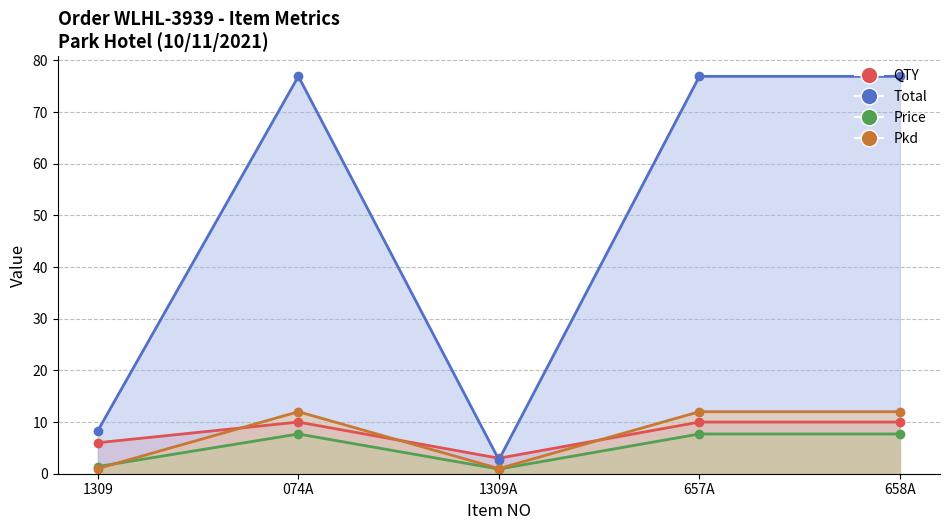

At 074A, list the series in order from smallest to largest.

Price, QTY, Pkd, Total